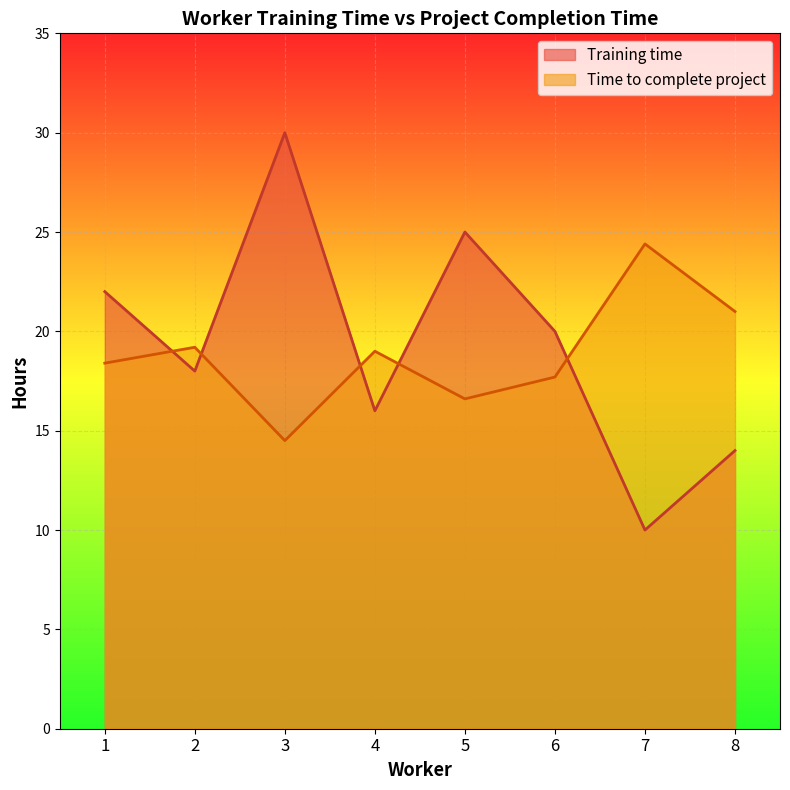

List the labels in order of Training time value, smallest first.

7, 8, 4, 2, 6, 1, 5, 3